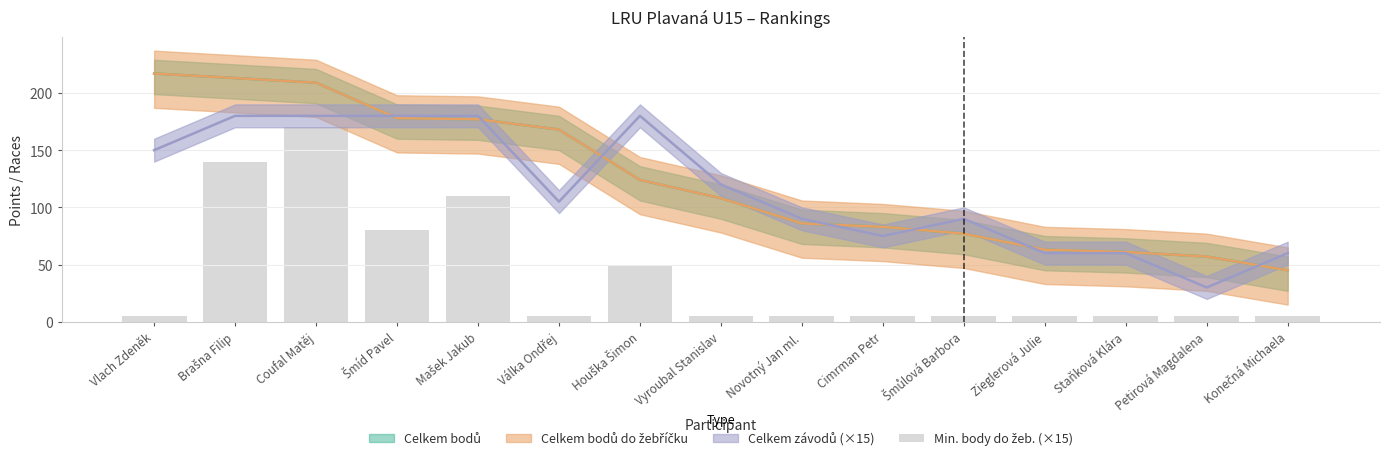

What is the average value?

40